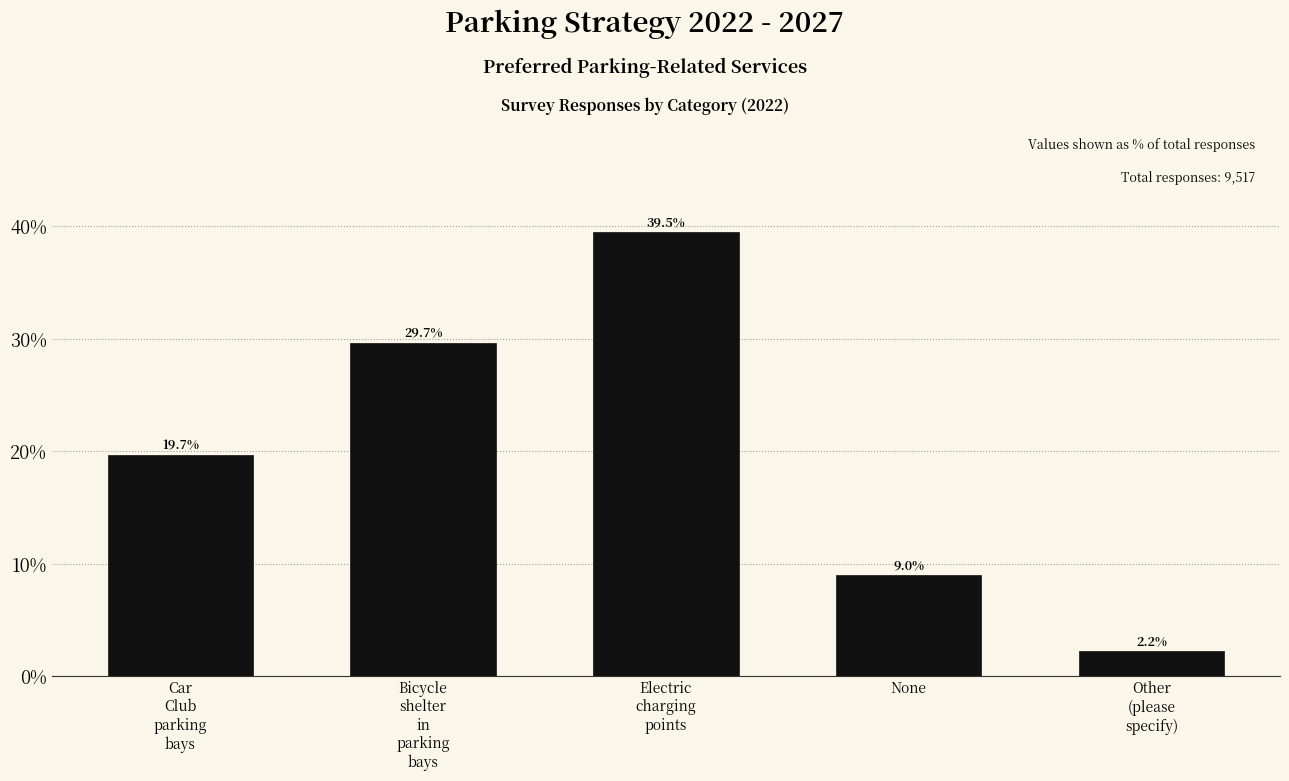

Reading left to right, list all the values displayed in this chart.

19.7	29.7	39.5	9.0	2.2